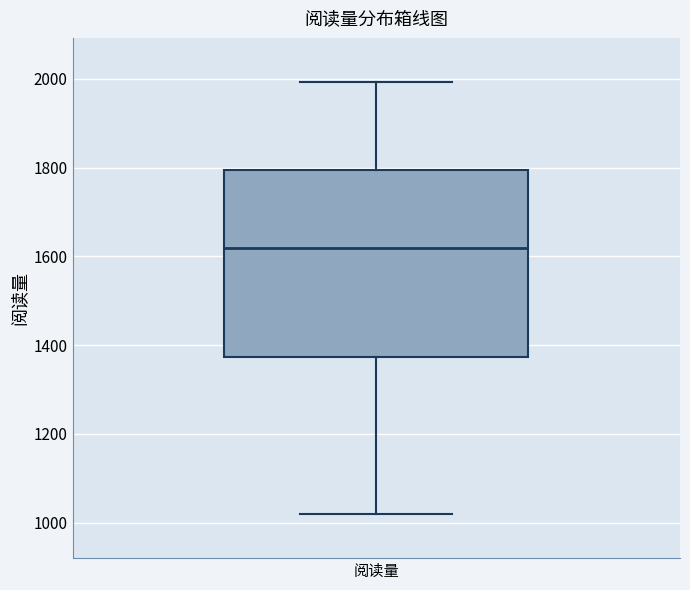

Where is the upper edge of the box for 阅读量 on the y-axis? The values are not printed on the chart, so give them approximately, as read against the axis.

1800